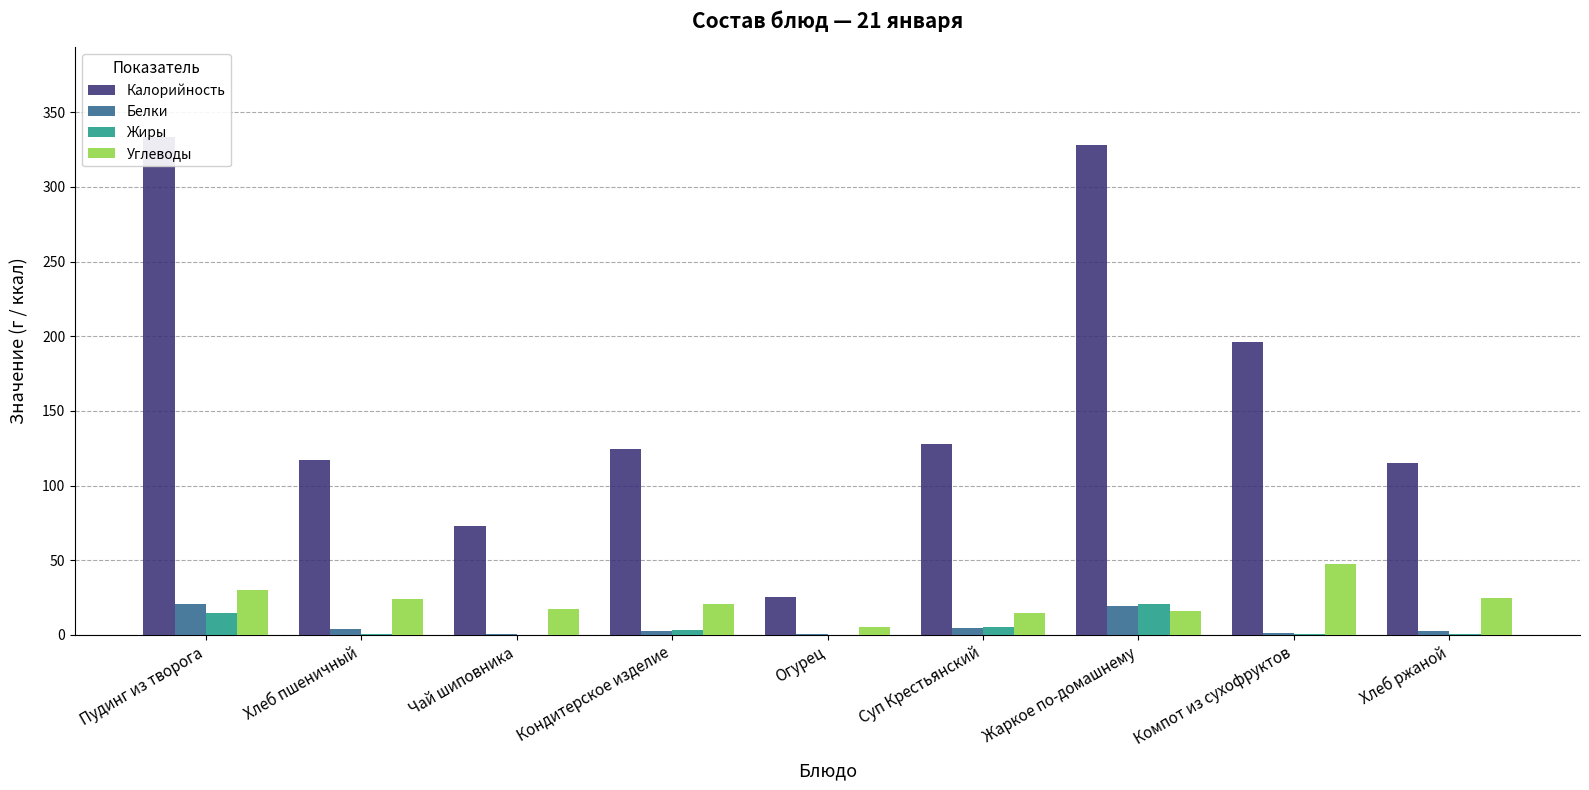

At which category is the sum across all series the highest?

Пудинг из творога